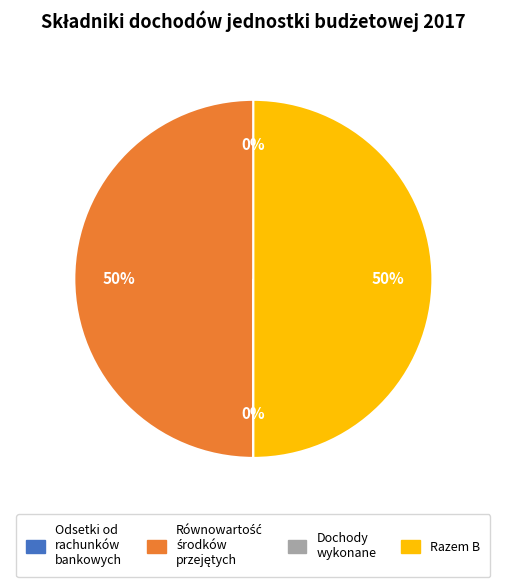

To the nearest percent, what is the difference between the largest and smallest slice percentages?

50%